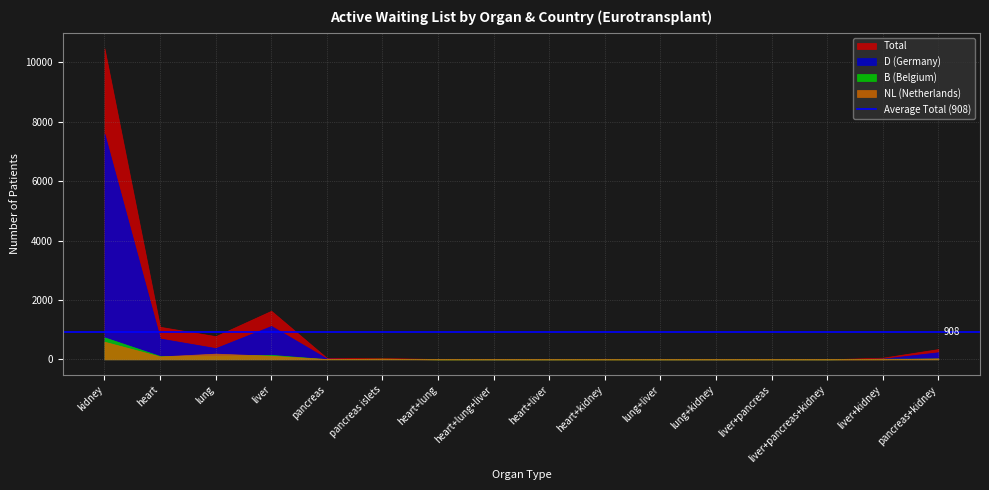

Which series has the largest total across all categories?

Total